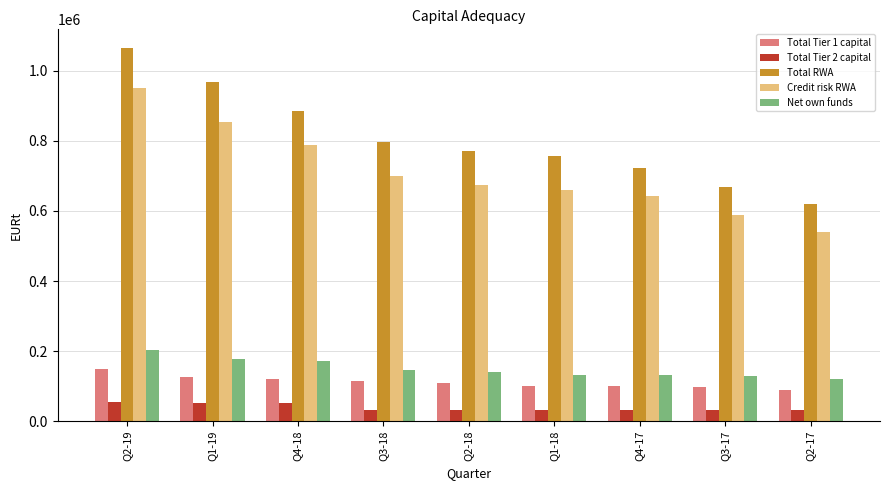

How many bars are there in total?

45